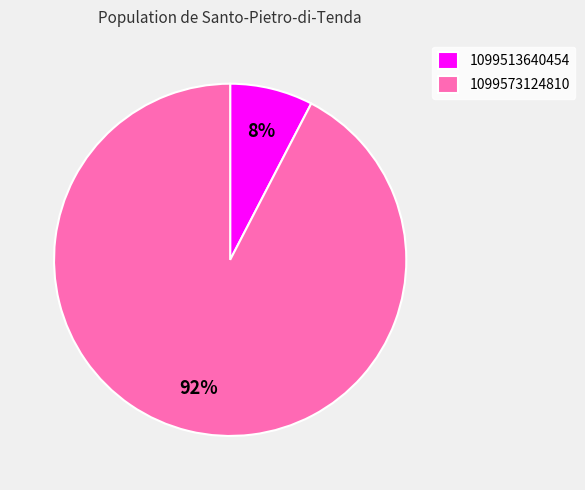

Is it true that 1099573124810 is 92% of the pie?

True